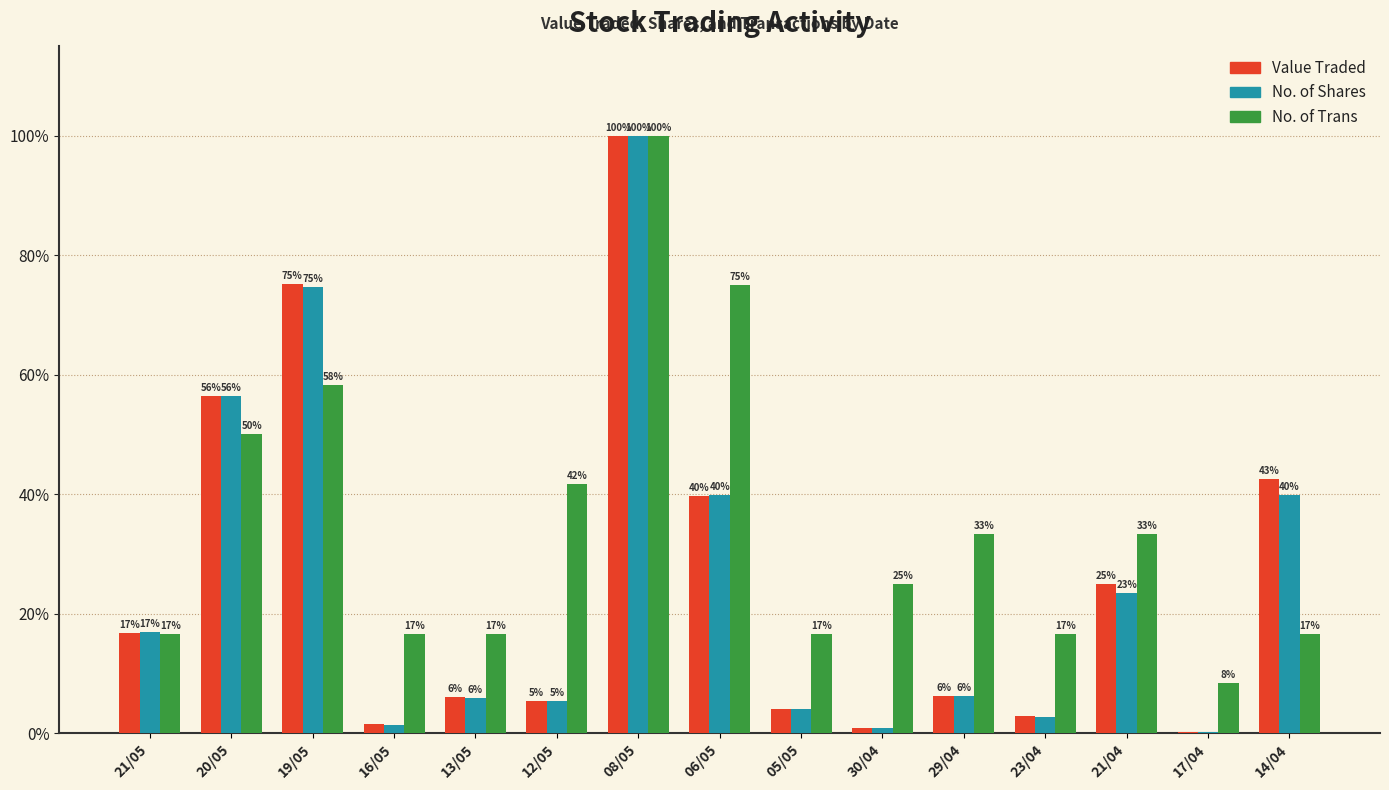

Where is No. of Shares nearest to the value 50?

20/05